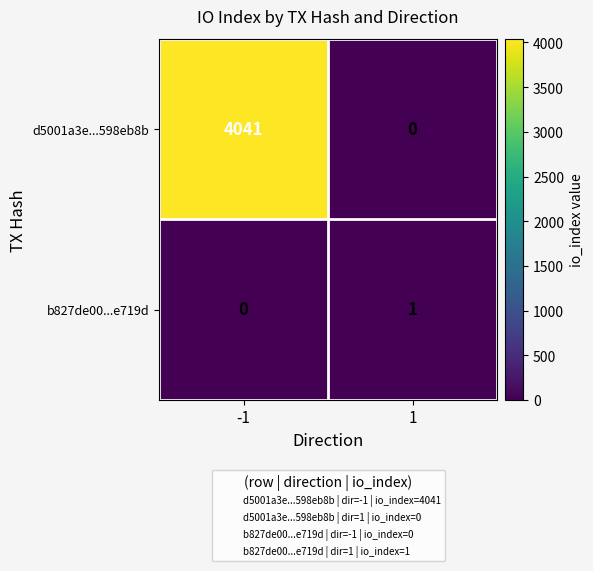

How many values in d5001a3e...598eb8b are above zero?

1